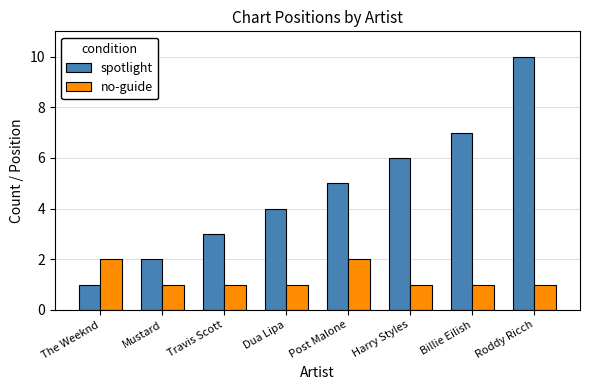

The value of spotlight at Roddy Ricch is 7. True or false?

False